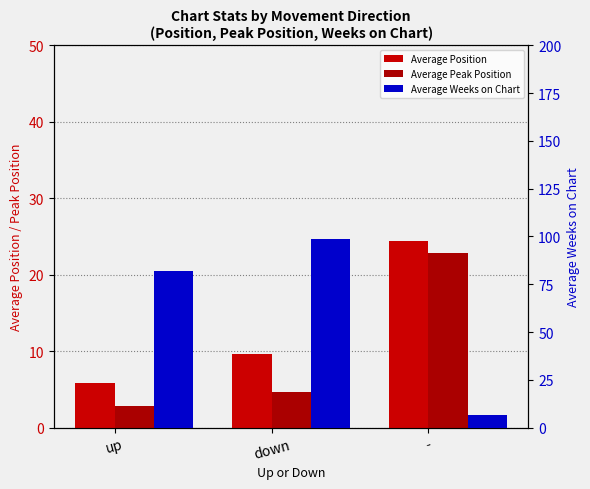

At which category does the chart reach its peak across all series?

down